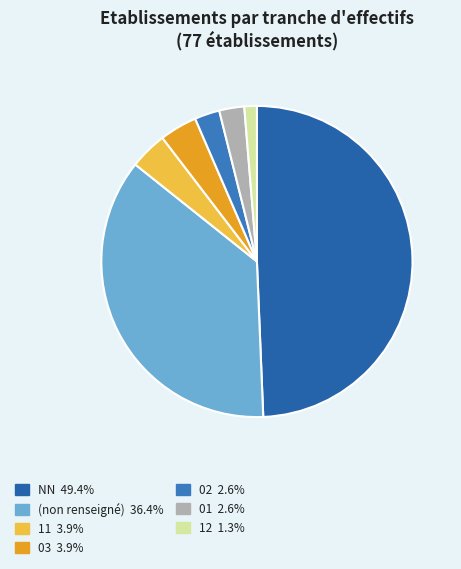

Count the number of slices in the pie.

7